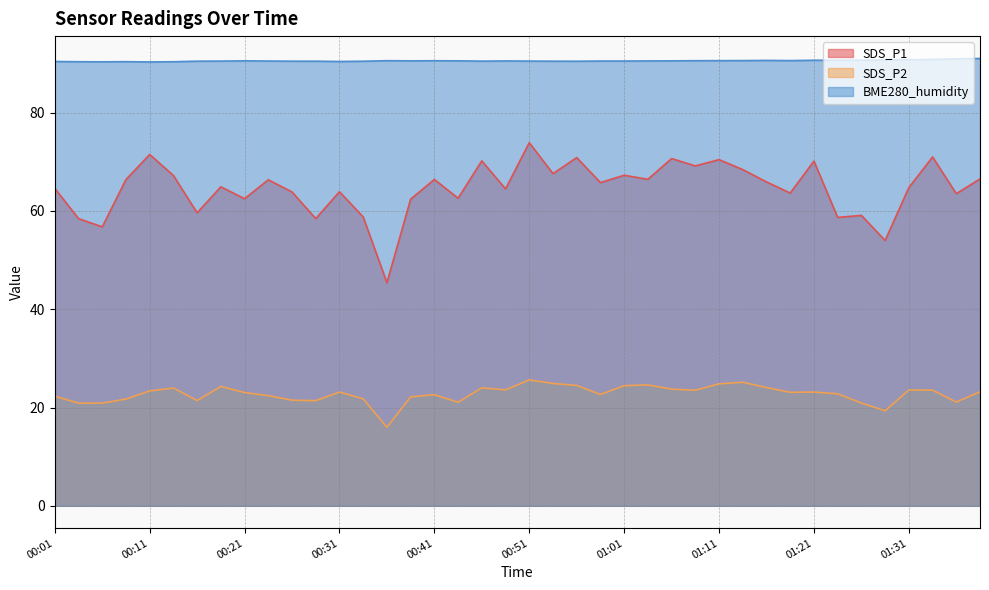

What value does the SDS_P1 series have at 01:21?

70.2